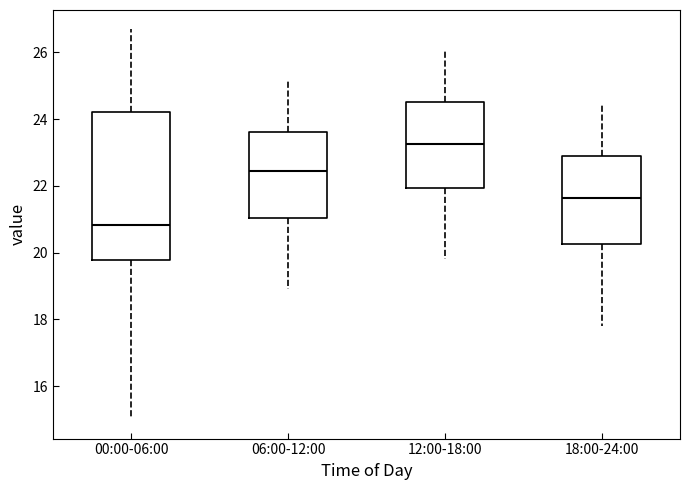

Which box has the lowest median line?

00:00-06:00